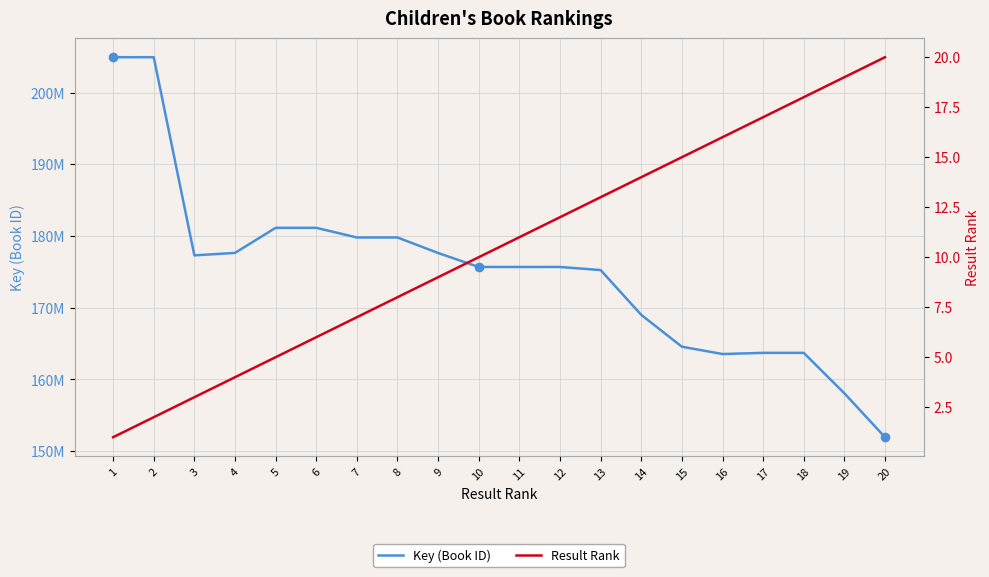

What is the lowest value of the Result Rank series?

1